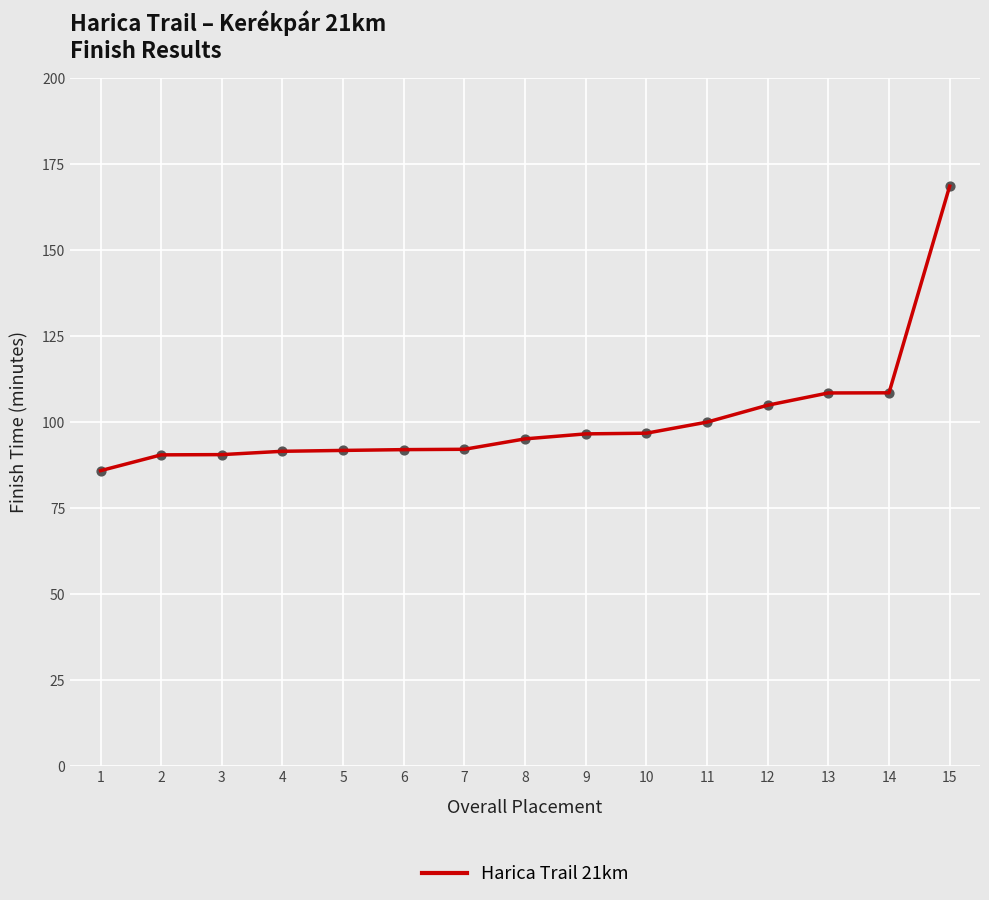

Approximately how many times larger is the value at 2 compared to 8?

1.0